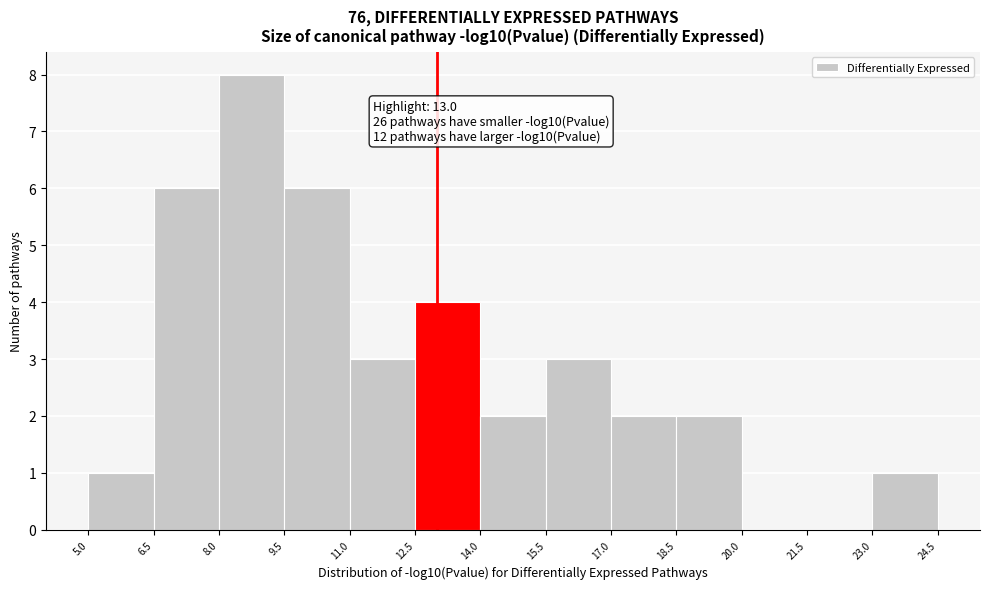

Which range on the x-axis has the tallest bar?

8.0 to 9.5